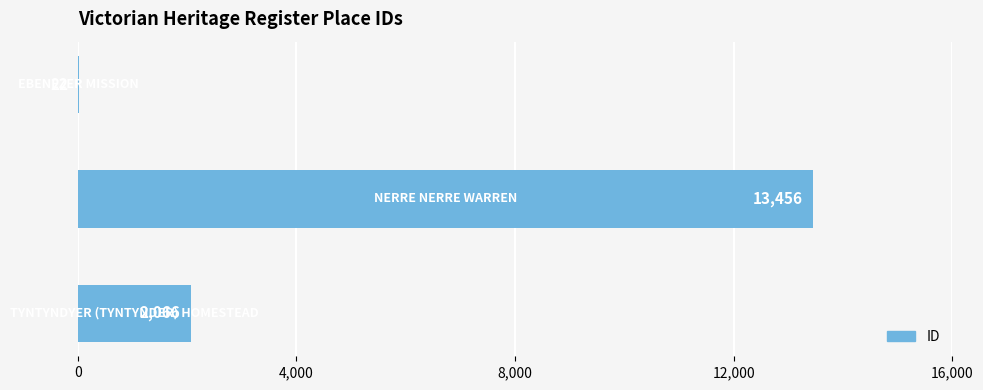

What is the sum of all values?

15544